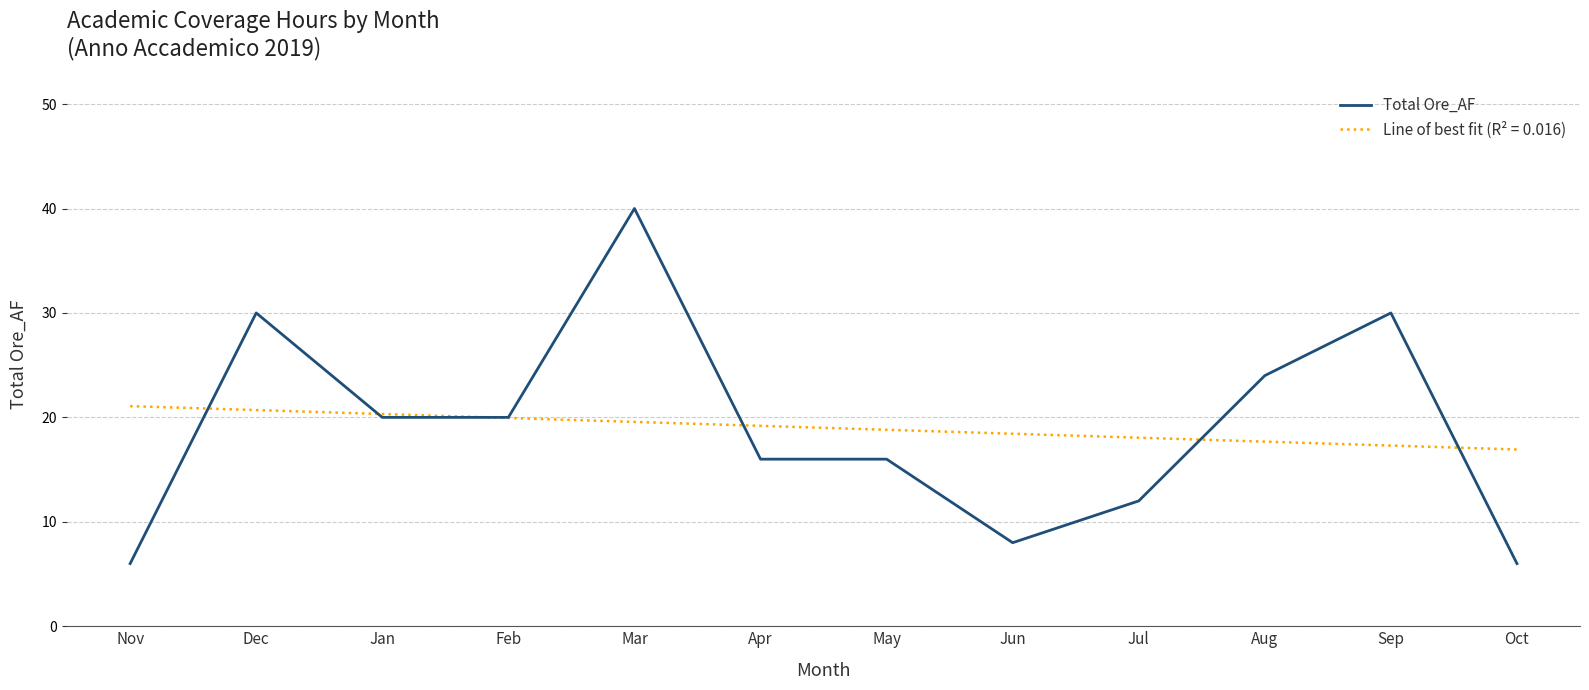

The value of Line of best fit (R² = 0.016) at Mar is 25.5. True or false?

False